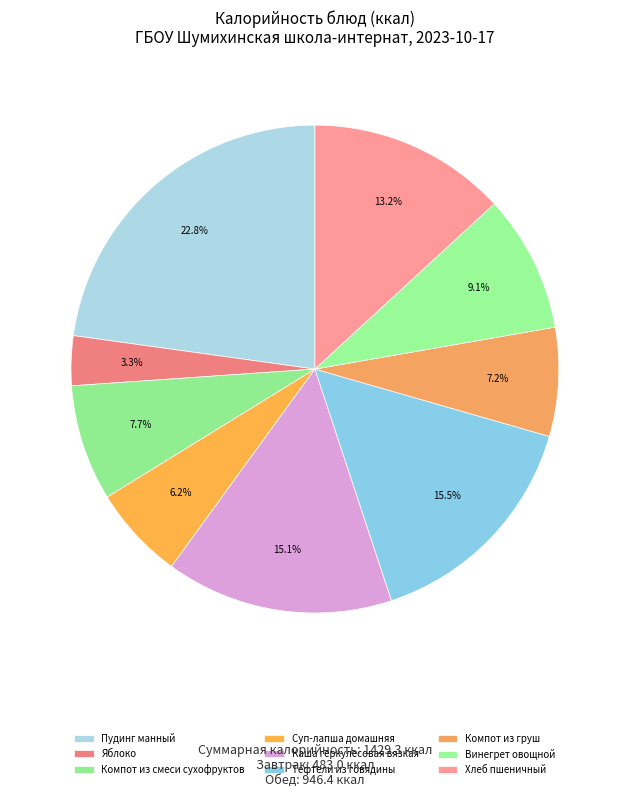

Which category has the biggest portion of the pie?

Пудинг манный